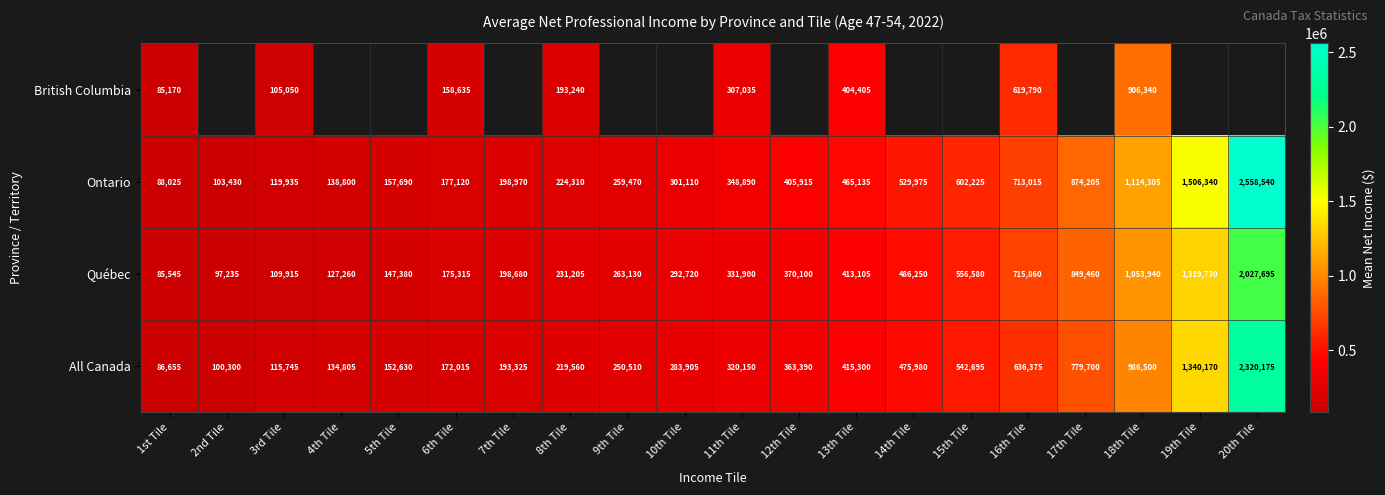

Is the value of Ontario at 20th Tile greater than the value of British Columbia at 16th Tile?

Yes